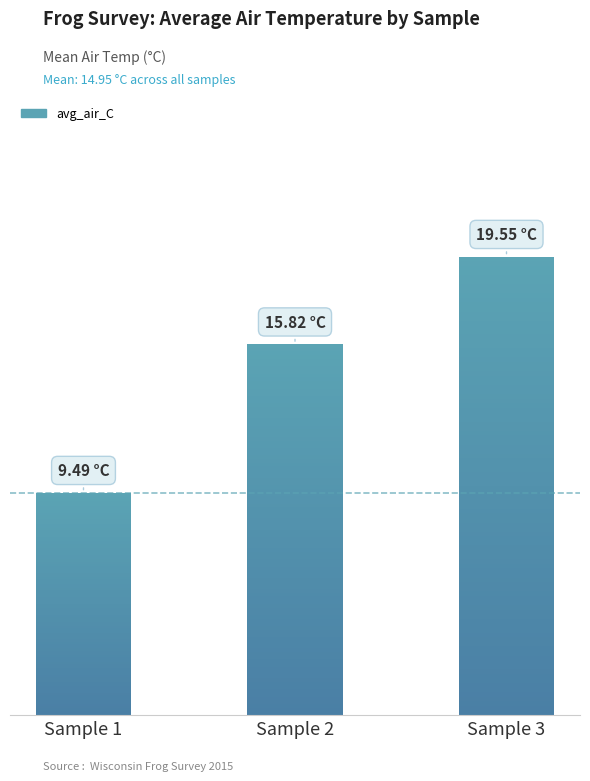

Between Sample 1 and Sample 3, which is larger?

Sample 3